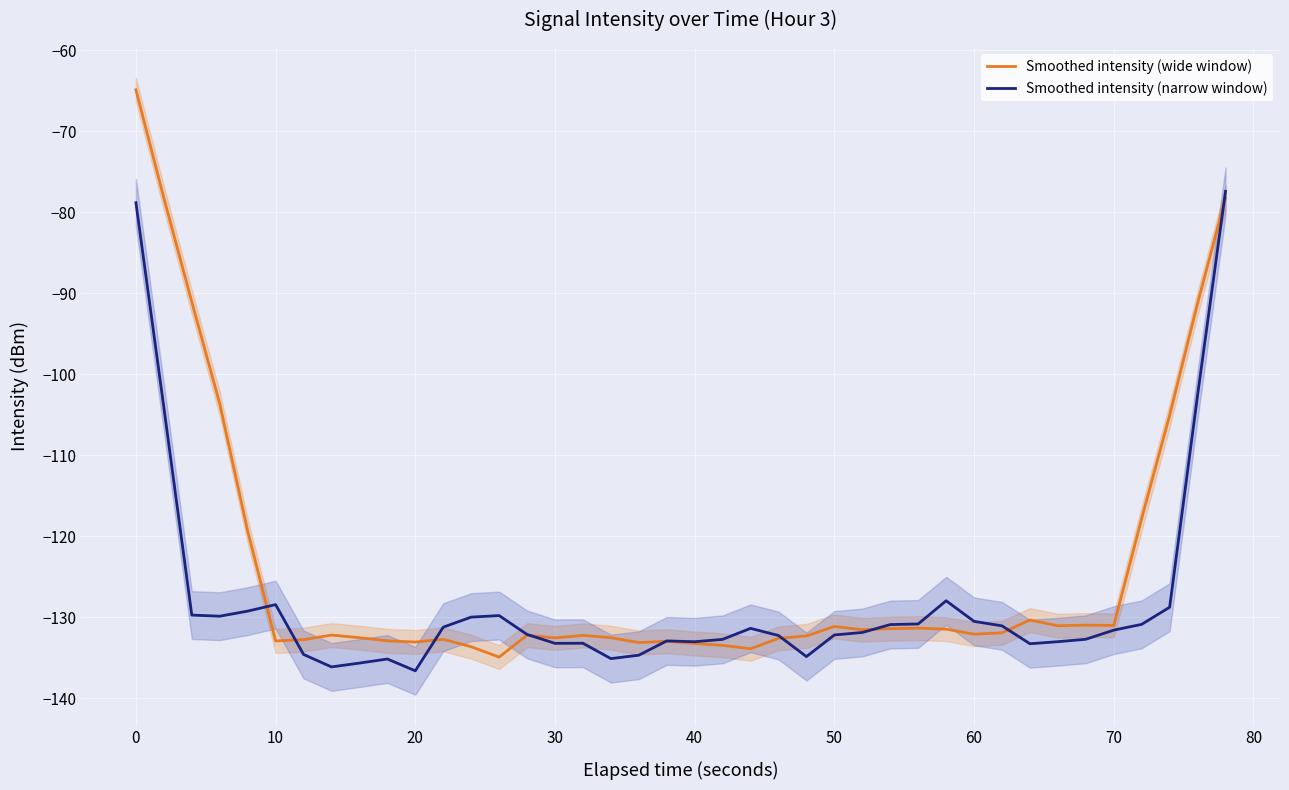

What is the maximum value for Smoothed intensity (narrow window)?

-77.4